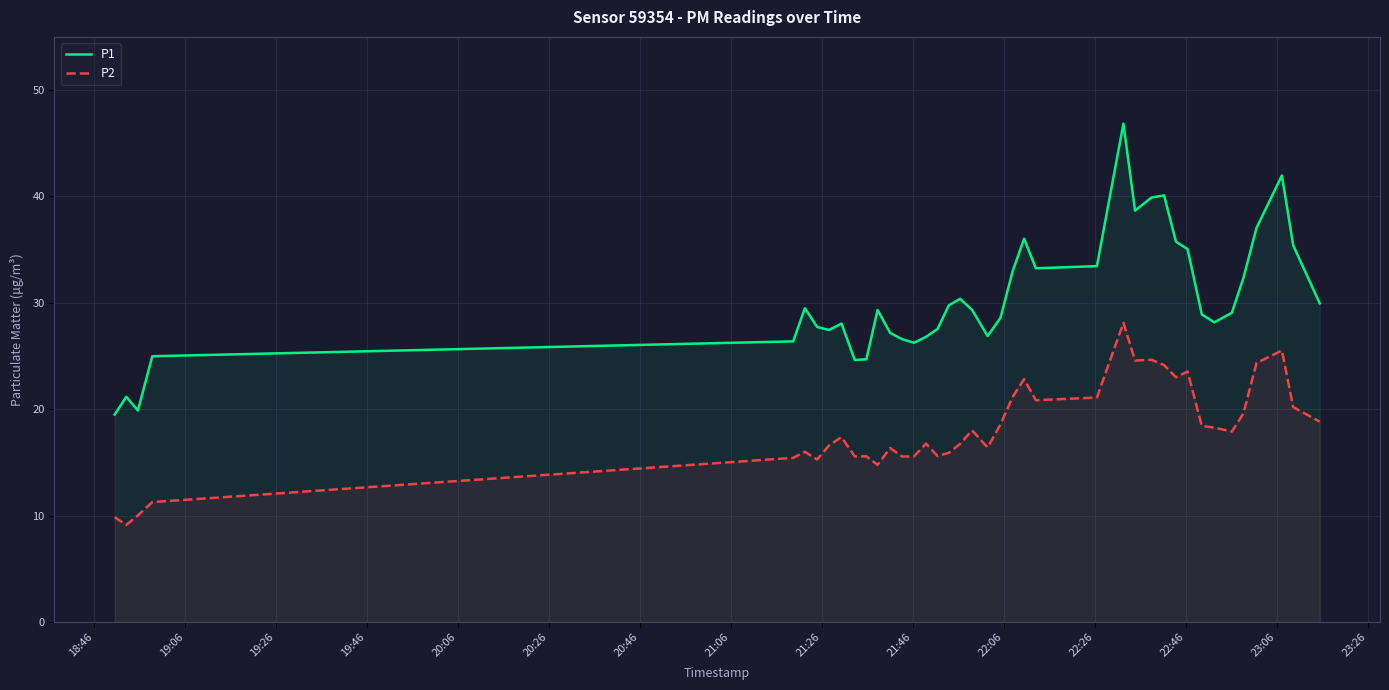

How many data points in P1 are above 29?

21